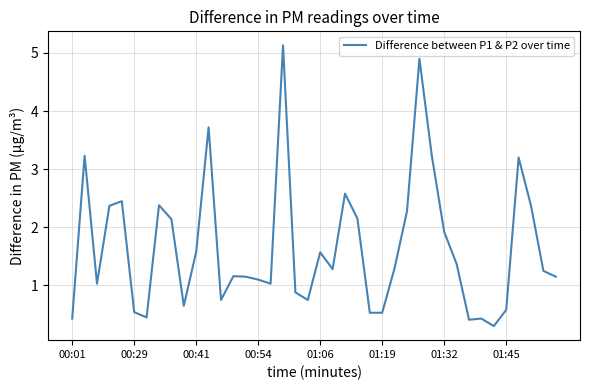

What is the smallest value displayed?

0.3